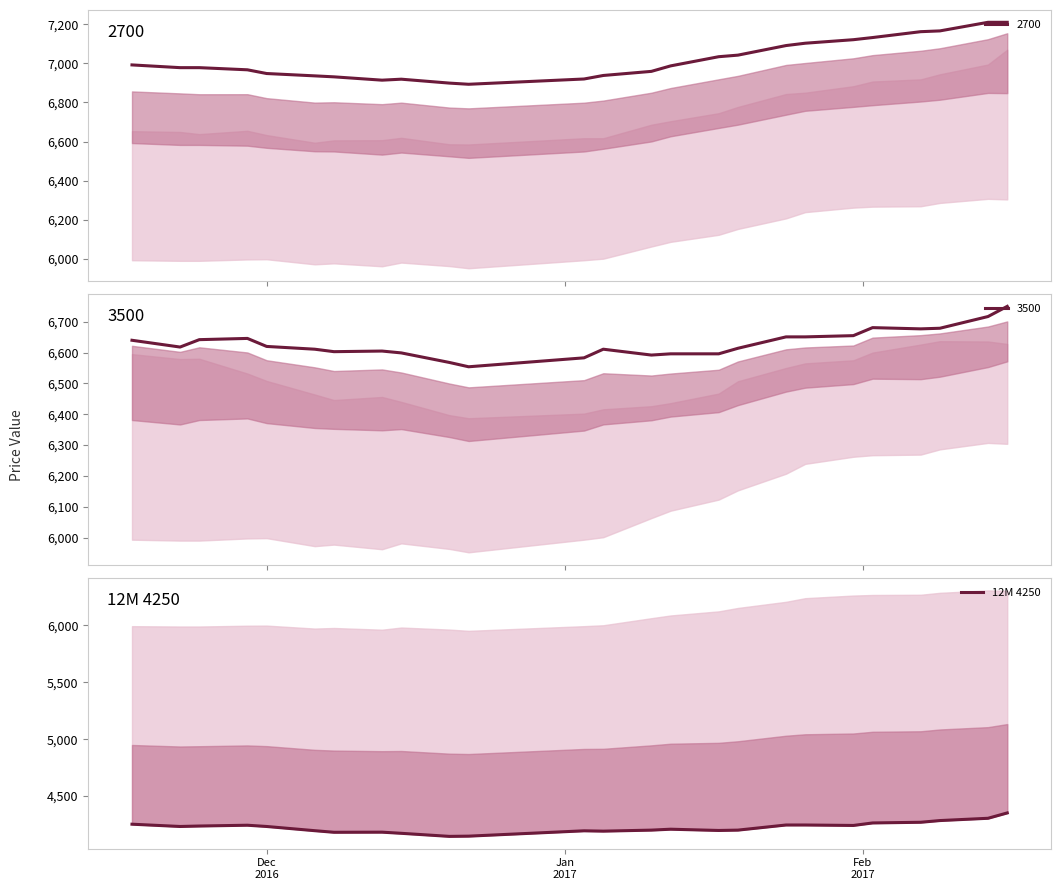

The chart shows a value of 7484 at 16. True or false?

False